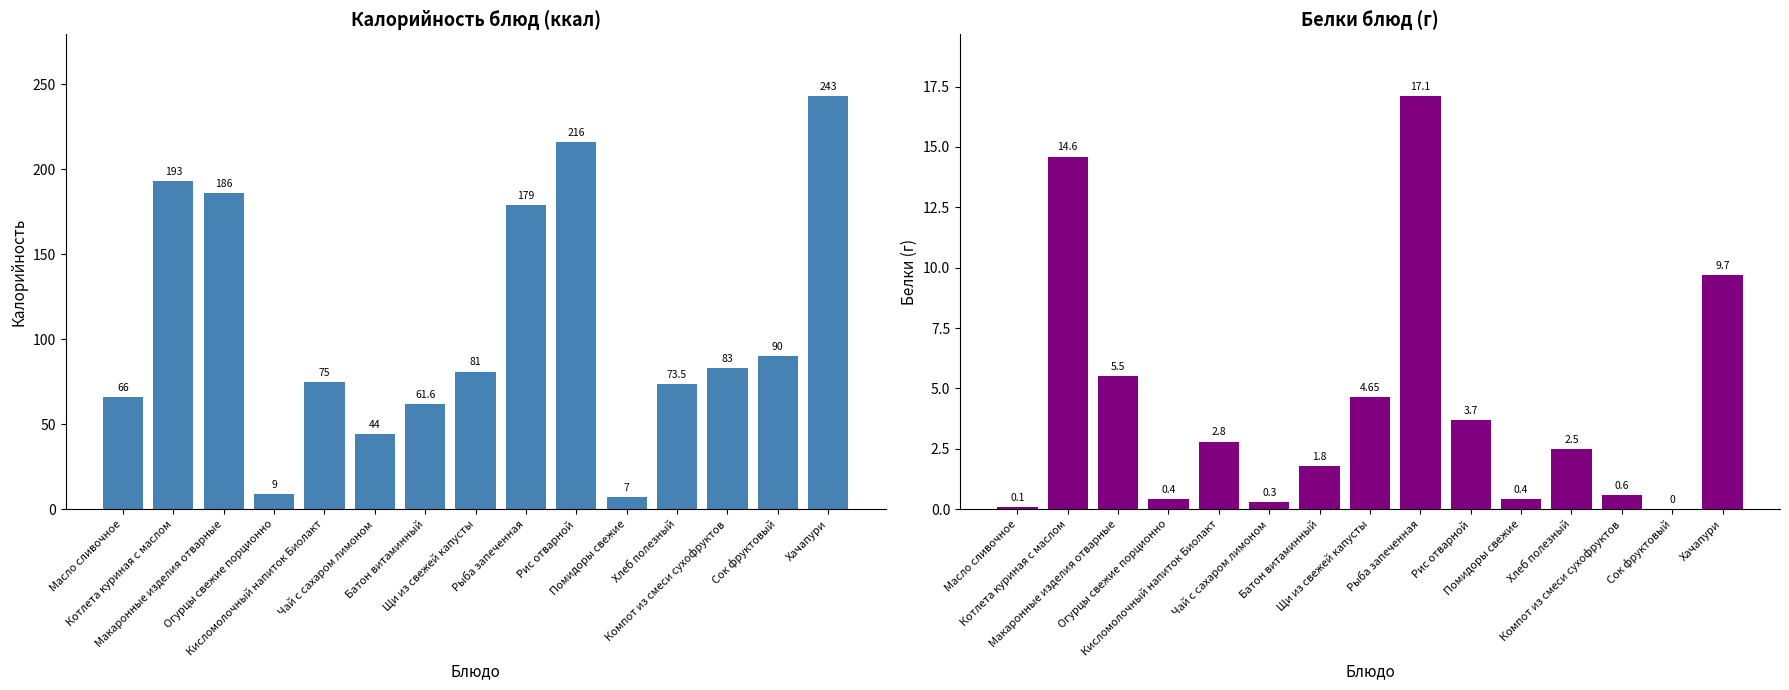

How many bars are there in total?

30